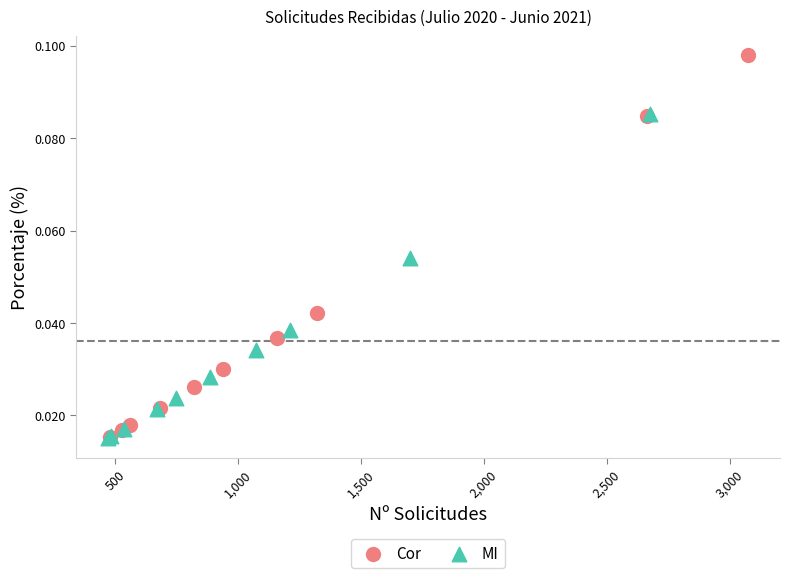

Which series has the largest Y range (max minus min)?

Cor